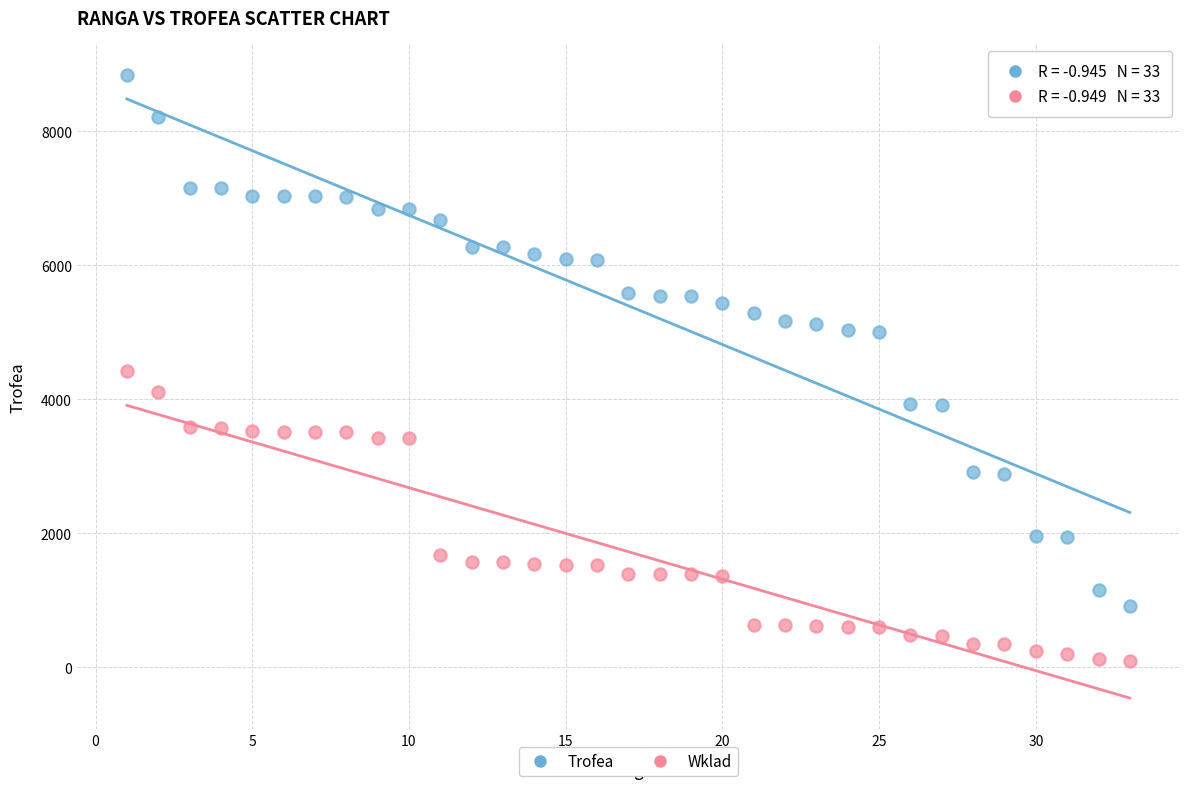

Which series has the widest spread of Y values?

Trofea